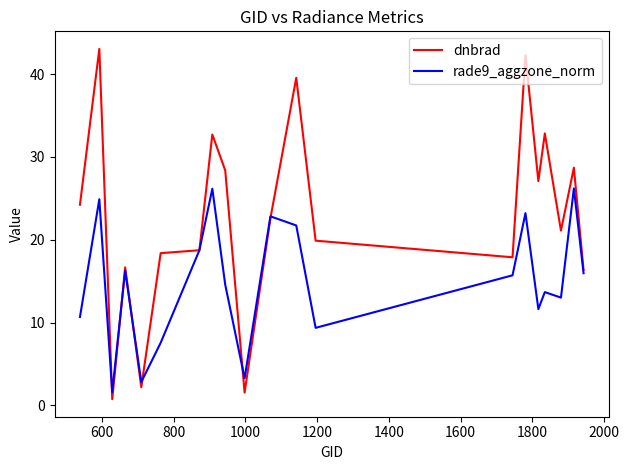

Which series has the widest spread of values?

dnbrad